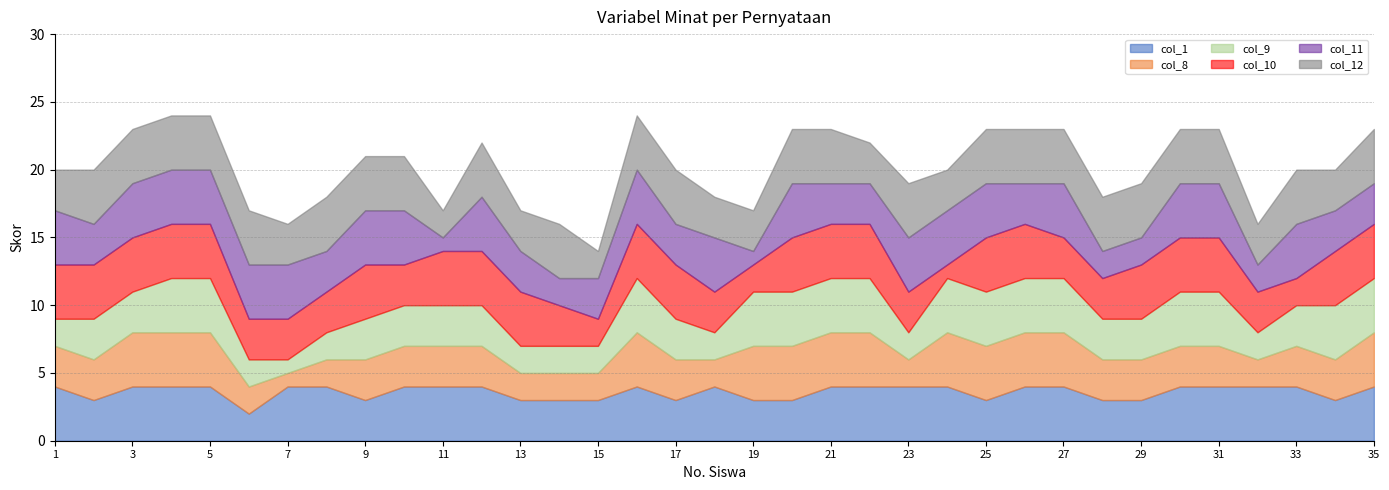

Reading left to right, list all the values displayed in this chart.

col_1: 1=4	2=3	3=4	4=4	5=4	6=2	7=4	8=4	9=3	10=4	11=4	12=4	13=3	14=3	15=3	16=4	17=3	18=4	19=3	20=3	21=4	22=4	23=4	24=4	25=3	26=4	27=4	28=3	29=3	30=4	31=4	32=4	33=4	34=3	35=4
col_8: 1=3	2=3	3=4	4=4	5=4	6=2	7=1	8=2	9=3	10=3	11=3	12=3	13=2	14=2	15=2	16=4	17=3	18=2	19=4	20=4	21=4	22=4	23=2	24=4	25=4	26=4	27=4	28=3	29=3	30=3	31=3	32=2	33=3	34=3	35=4
col_9: 1=2	2=3	3=3	4=4	5=4	6=2	7=1	8=2	9=3	10=3	11=3	12=3	13=2	14=2	15=2	16=4	17=3	18=2	19=4	20=4	21=4	22=4	23=2	24=4	25=4	26=4	27=4	28=3	29=3	30=4	31=4	32=2	33=3	34=4	35=4
col_10: 1=4	2=4	3=4	4=4	5=4	6=3	7=3	8=3	9=4	10=3	11=4	12=4	13=4	14=3	15=2	16=4	17=4	18=3	19=2	20=4	21=4	22=4	23=3	24=1	25=4	26=4	27=3	28=3	29=4	30=4	31=4	32=3	33=2	34=4	35=4
col_11: 1=4	2=3	3=4	4=4	5=4	6=4	7=4	8=3	9=4	10=4	11=1	12=4	13=3	14=2	15=3	16=4	17=3	18=4	19=1	20=4	21=3	22=3	23=4	24=4	25=4	26=3	27=4	28=2	29=2	30=4	31=4	32=2	33=4	34=3	35=3
col_12: 1=3	2=4	3=4	4=4	5=4	6=4	7=3	8=4	9=4	10=4	11=2	12=4	13=3	14=4	15=2	16=4	17=4	18=3	19=3	20=4	21=4	22=3	23=4	24=3	25=4	26=4	27=4	28=4	29=4	30=4	31=4	32=3	33=4	34=3	35=4